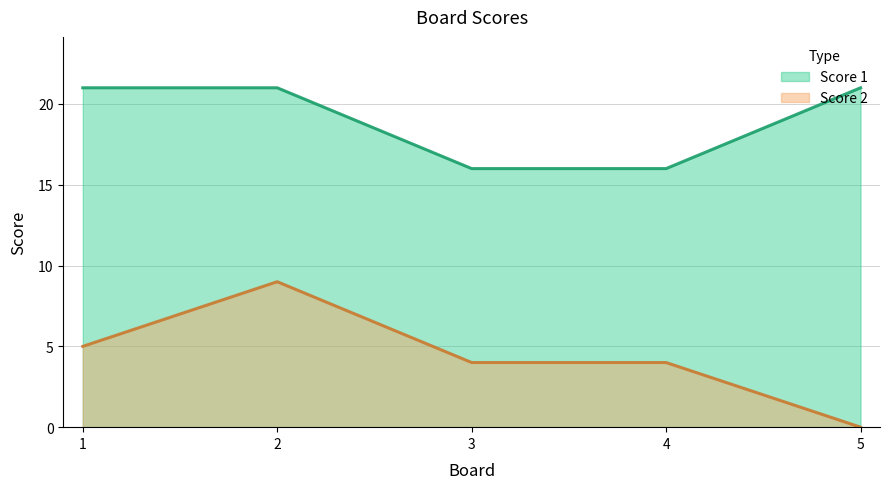

How many categories are shown in the chart?

5